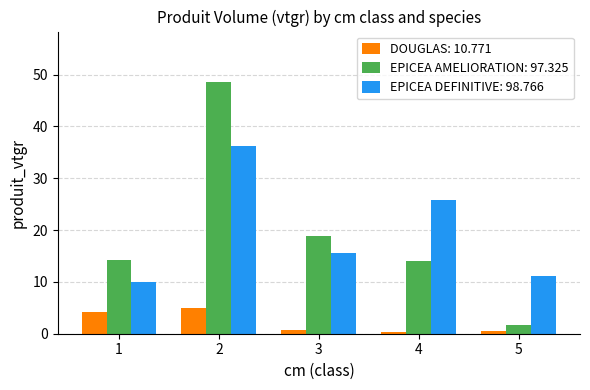

What is the difference between the highest and lowest values at 1?

10.0